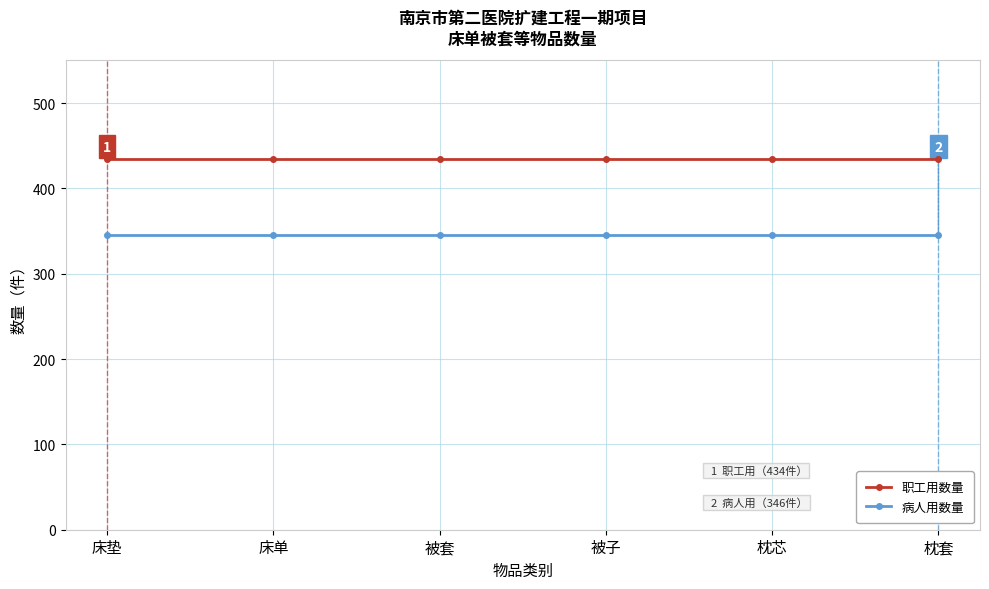

Does the chart have visible grid lines?

Yes